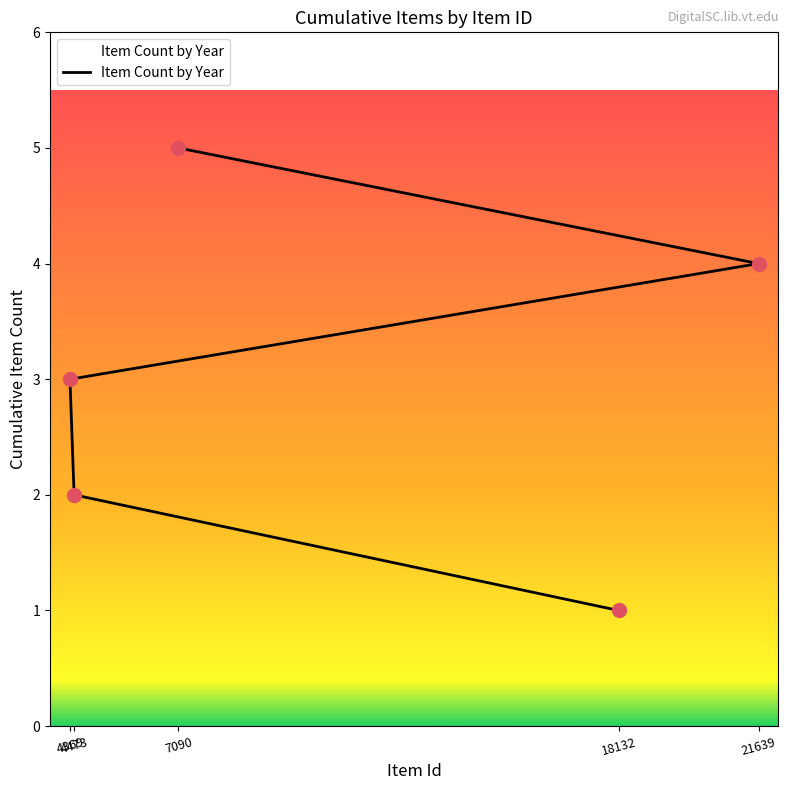

What is the ratio of the value at 21639 to the value at 4473?

2.0